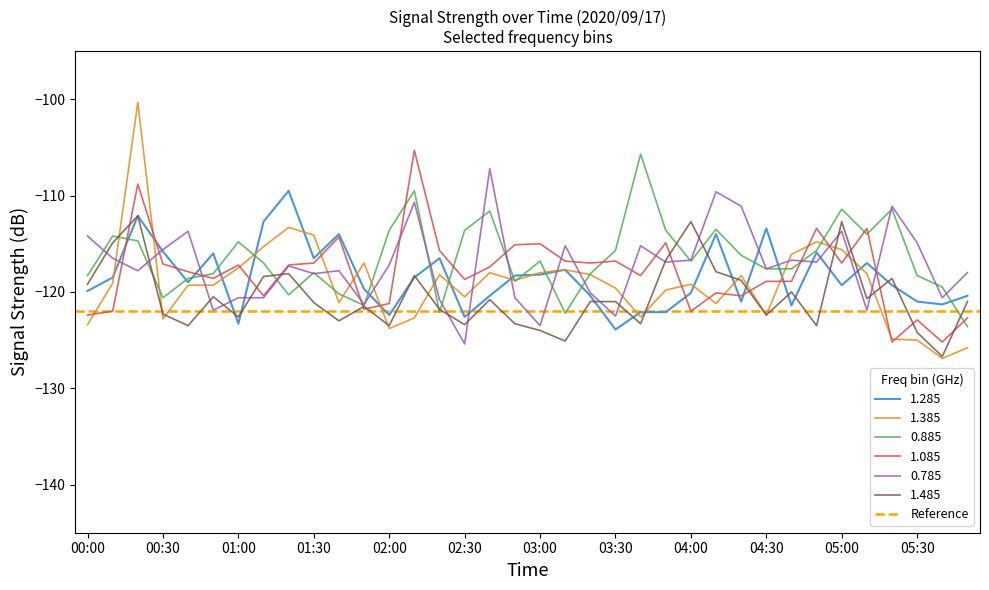

At how many categories does at least one series exceed -103?

1